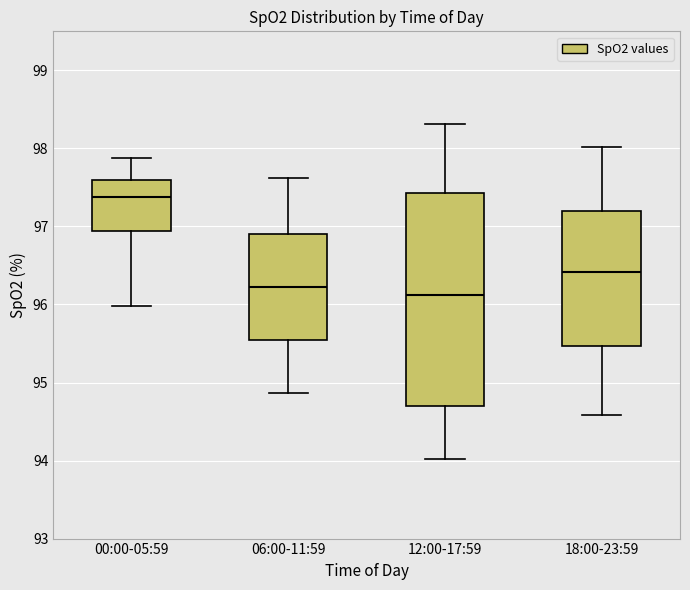

Which box's median line is the highest?

00:00-05:59